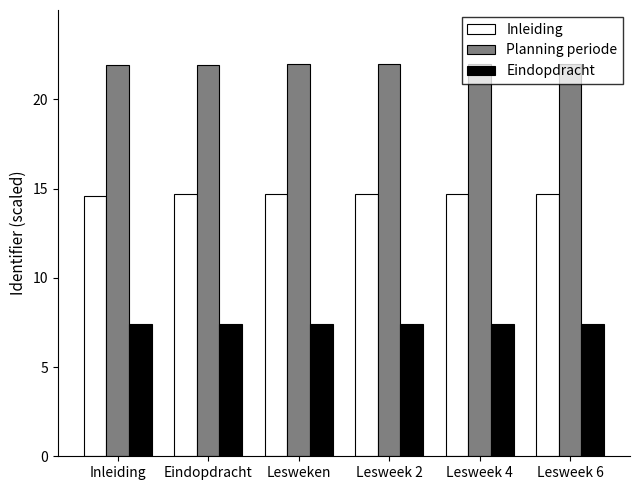

What is the average value of the Eindopdracht series?

7.4